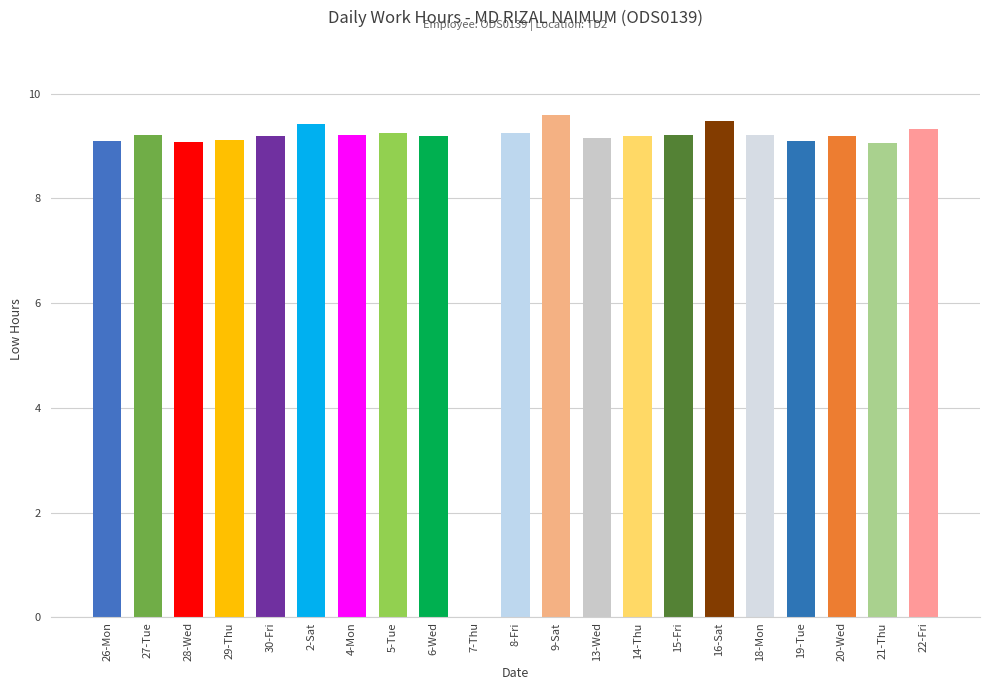

Is it true that the value at 14-Thu is 9.2?

True